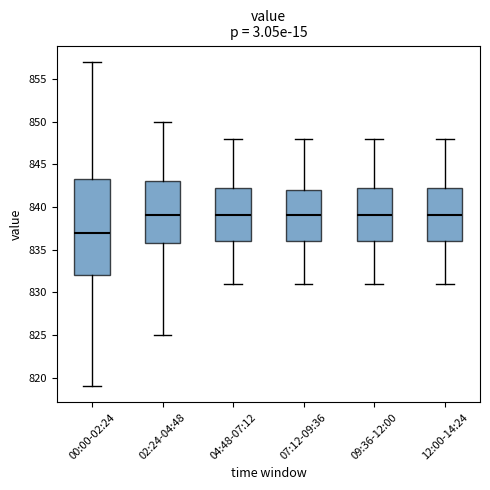

Where does the lower whisker of the box for 00:00-02:24 end on the y-axis? The values are not printed on the chart, so give them approximately, as read against the axis.

819.0